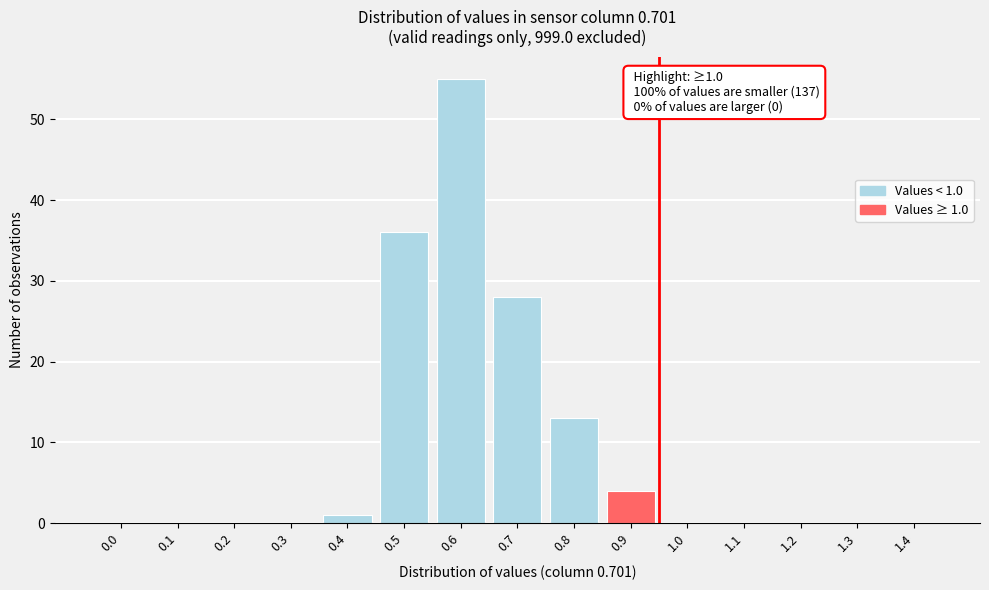

Reading left to right, list all the values displayed in this chart.

0.0=0	0.1=0	0.2=0	0.3=0	0.4=1	0.5=36	0.6=55	0.7=28	0.8=13	0.9=4	1.0=0	1.1=0	1.2=0	1.3=0	1.4=0